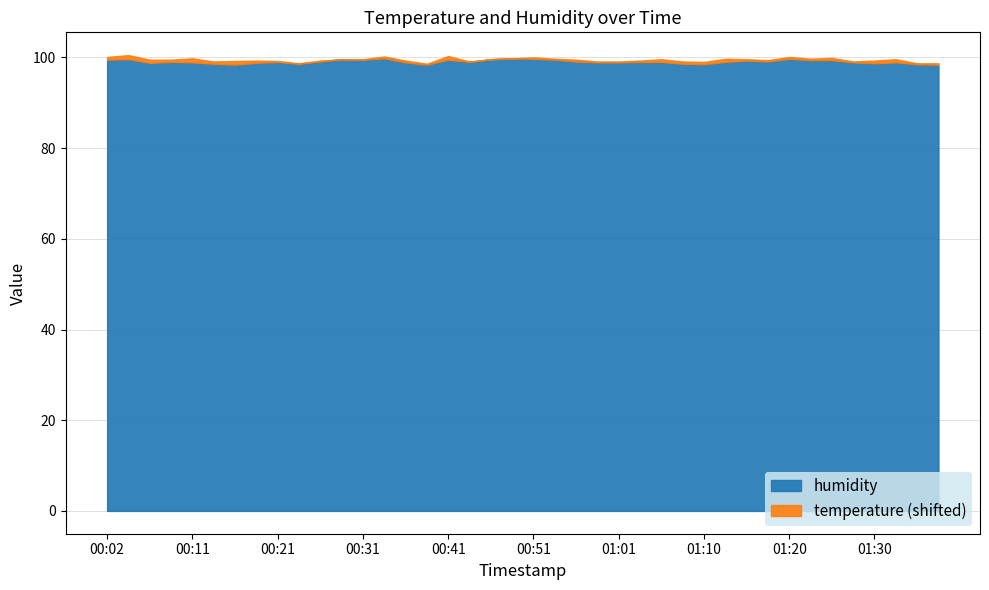

What is the difference between the humidity values at 00:26 and 01:01?

0.2